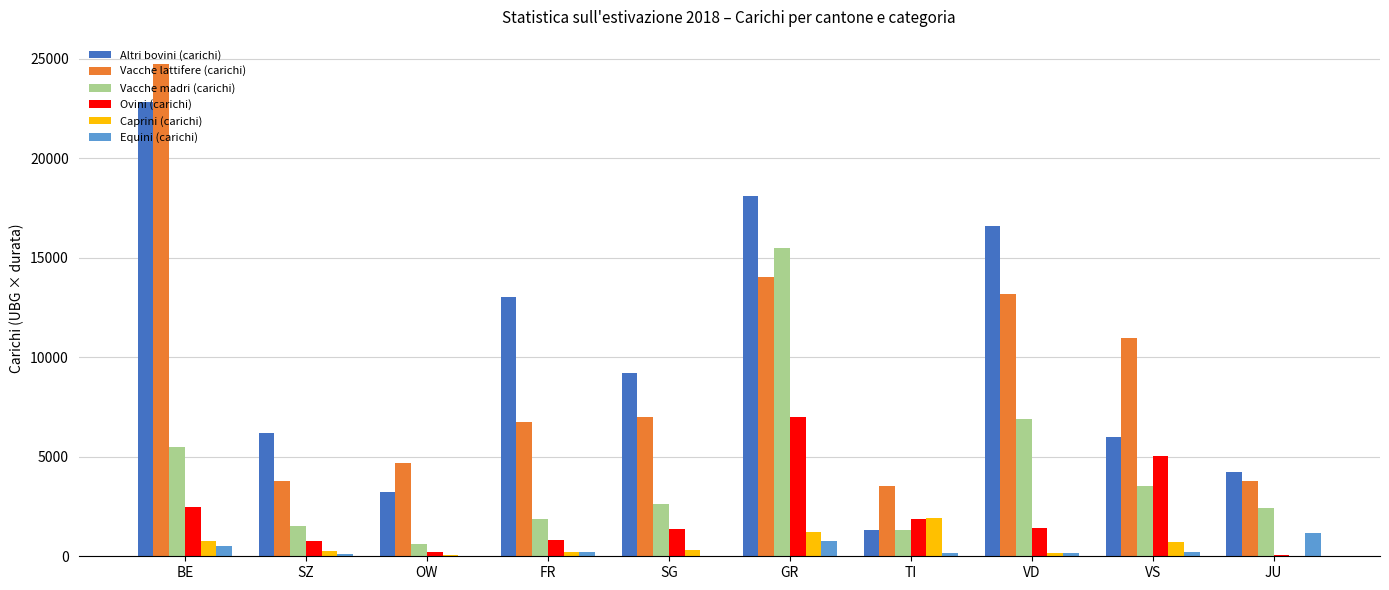

Is the value of Ovini (carichi) at GR greater than the value of Vacche lattifere (carichi) at GR?

No